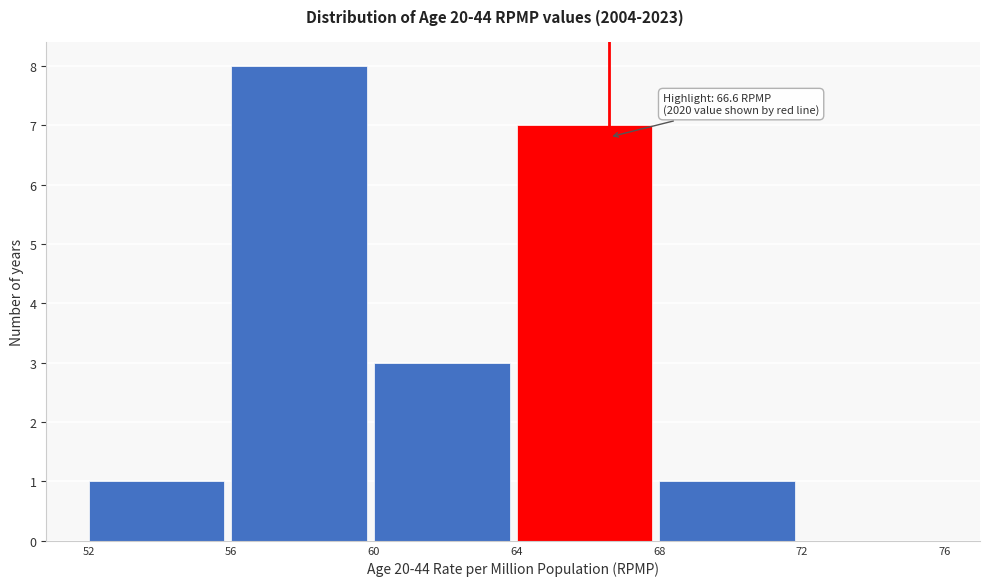

Which range on the x-axis has the tallest bar?

56 to 60